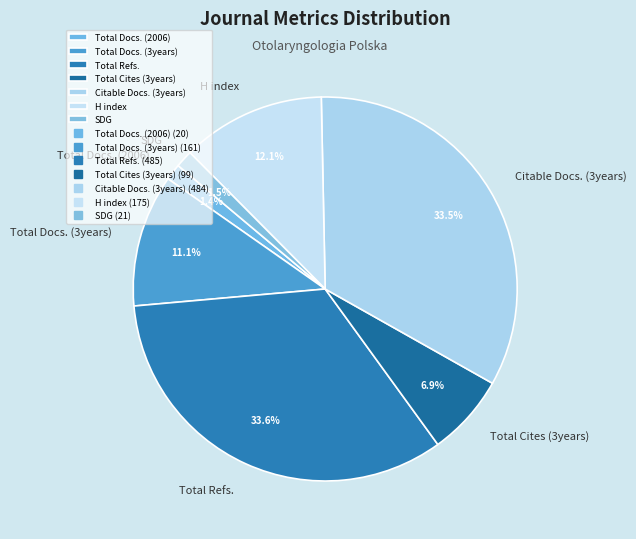

Is H index the majority of the pie?

No